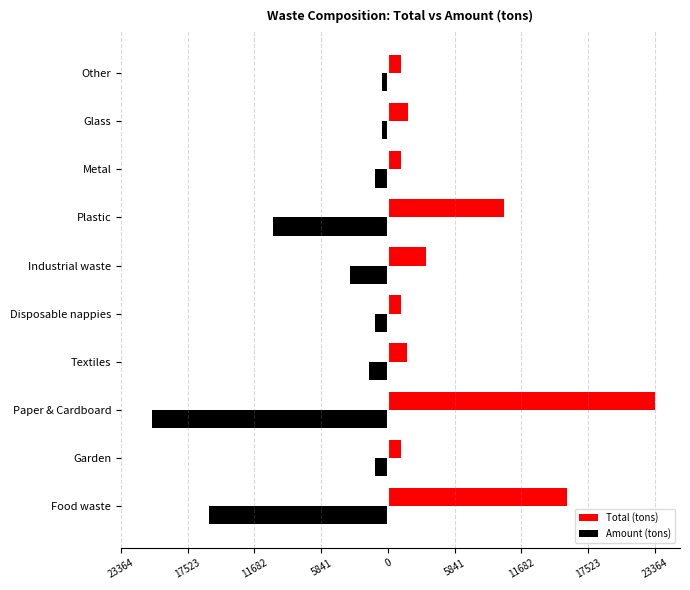

Are the bars grouped side by side (vs. stacked)?

Yes